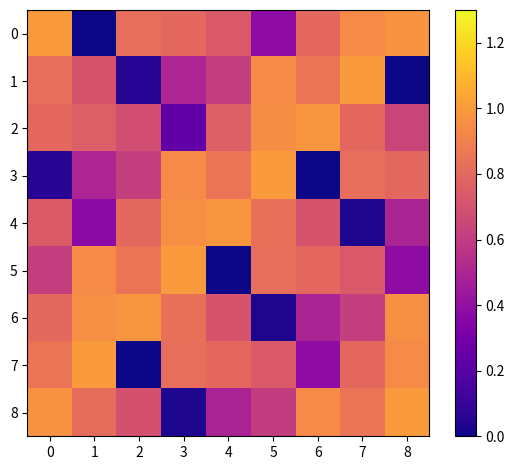

Rank the series at 5 from lowest to highest value.

6, 0, 8, 7, 5, 4, 1, 2, 3